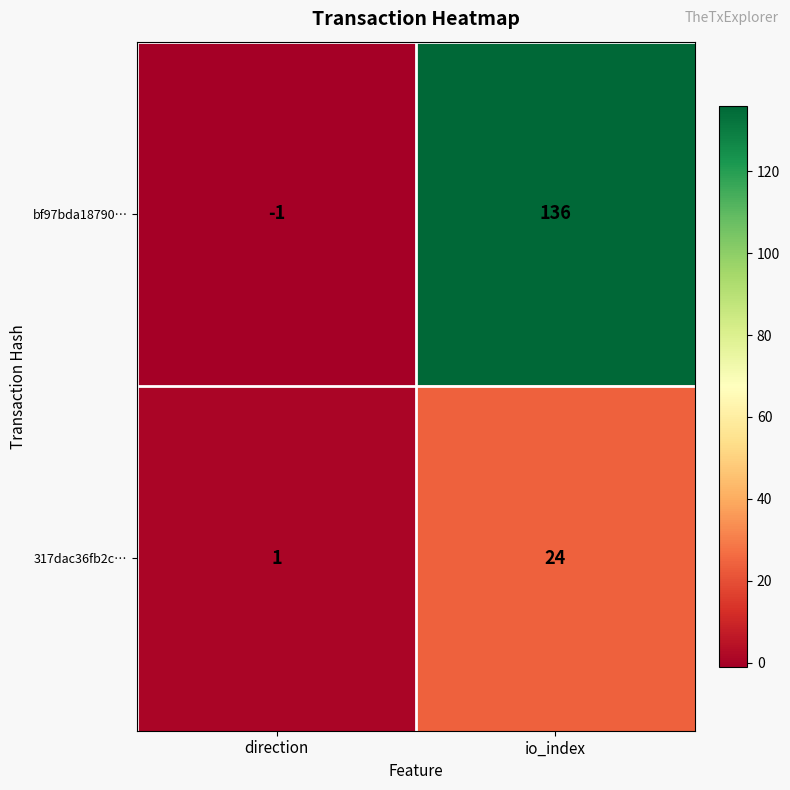

Reading right to left, list all the values displayed in this chart.

bf97bda18790…: 136	-1
317dac36fb2c…: 24	1